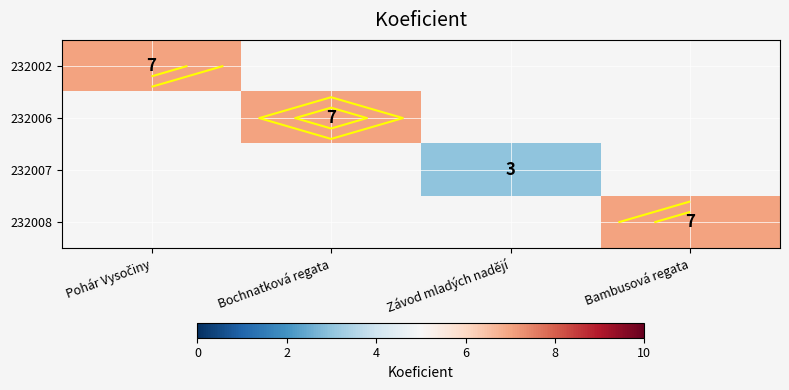

Which label corresponds to the largest value in the chart?

Pohár Vysočiny